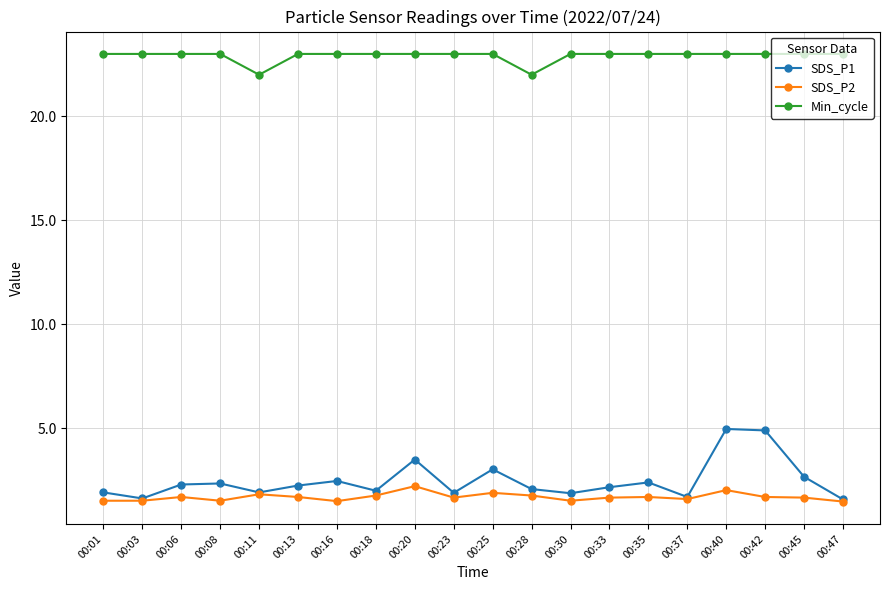

Is the value of Min_cycle at 00:06 greater than the value of SDS_P1 at 00:28?

Yes